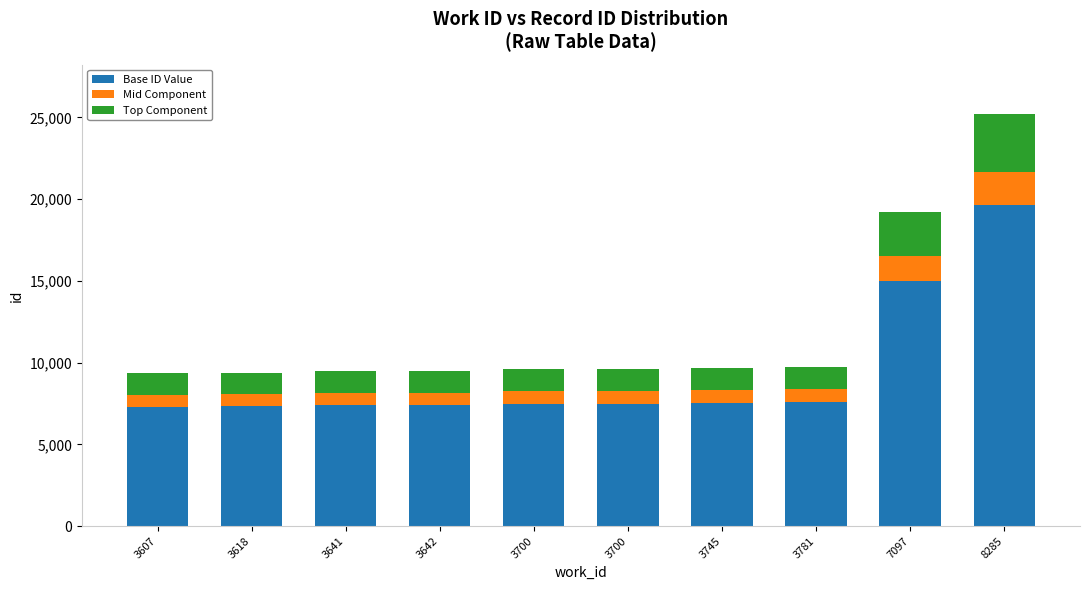

What are all the series names shown in the legend?

Base ID Value, Mid Component, Top Component